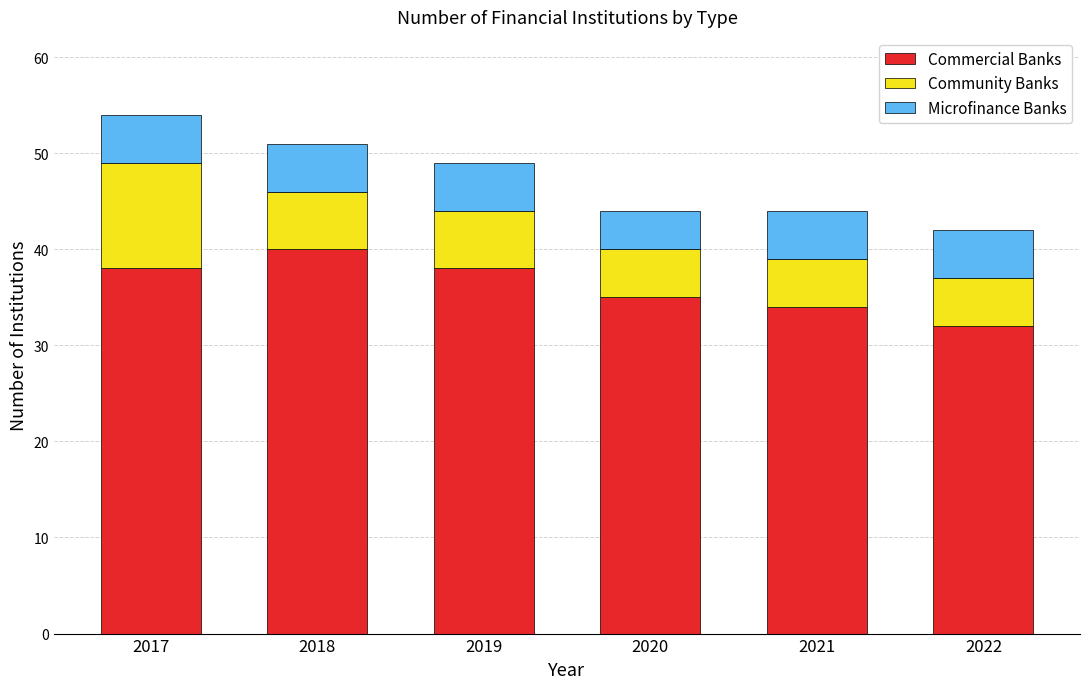

What is the highest value of the Commercial Banks series?

40